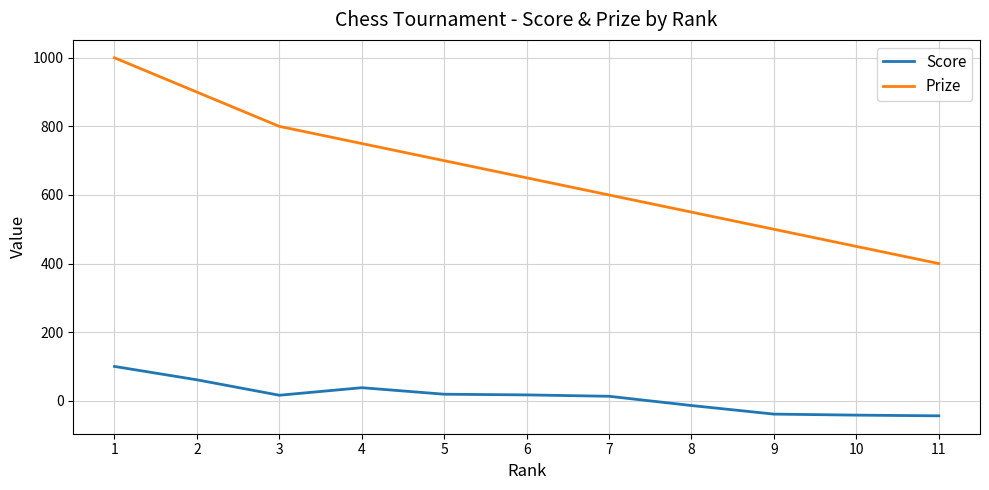

What is the spread (max minus min) of values at 8?

564